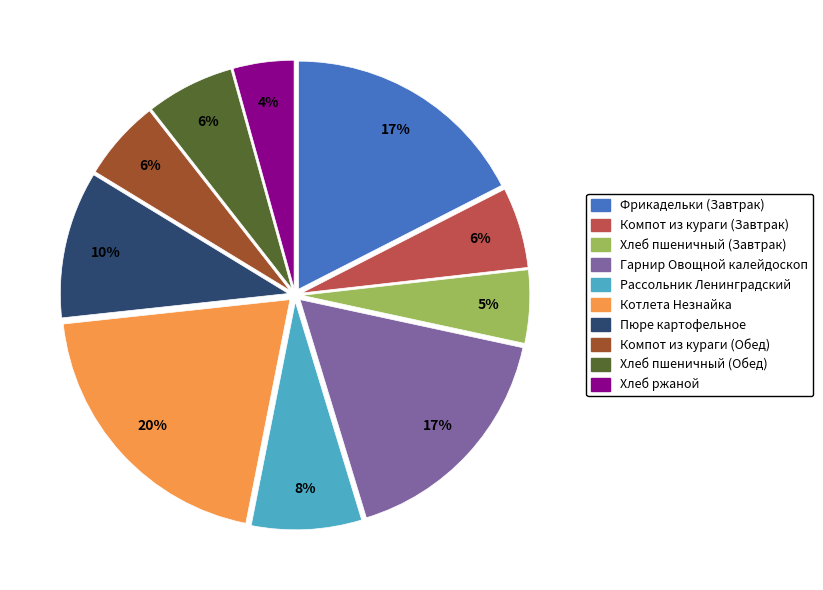

Which slice is the largest?

Котлета Незнайка